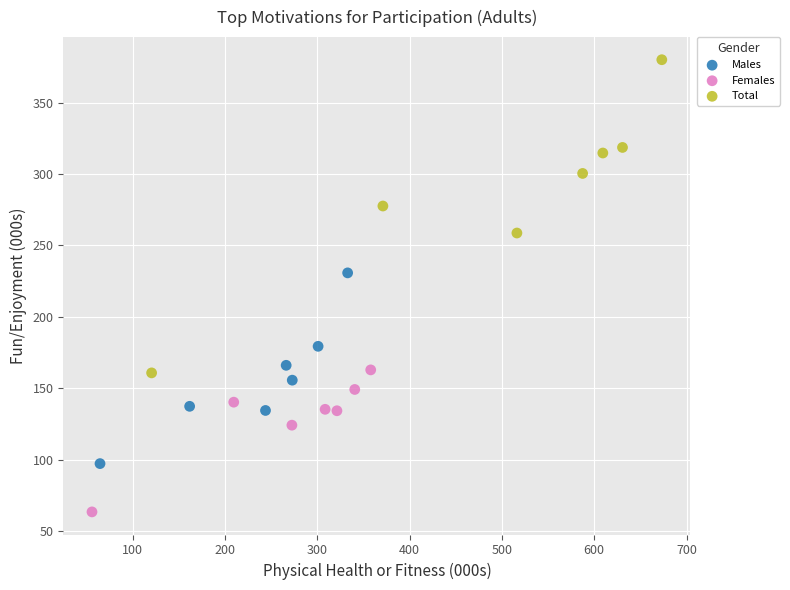

Which series contains the lowest Y value?

Females